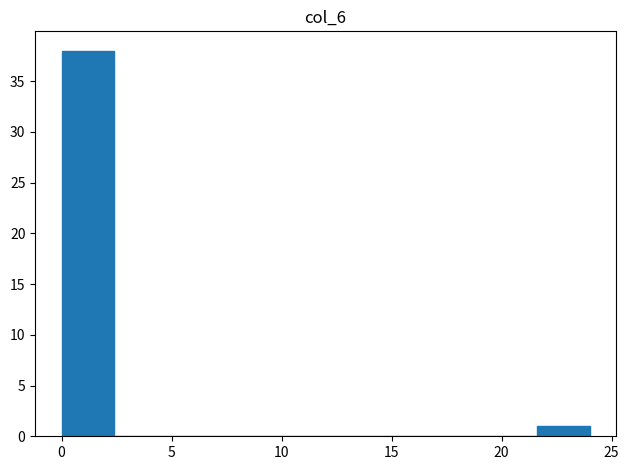

Reading left to right, list every bar in this chart as the range it spans on the x-axis followed by its height. Neither the bar edges nor the heights are printed on the chart, so give them approximately, as read against the axes.

0.0 to 2.4: 38
2.4 to 4.8: 0
4.8 to 7.2: 0
7.2 to 9.6: 0
9.6 to 12.0: 0
12.0 to 14.4: 0
14.4 to 16.8: 0
16.8 to 19.2: 0
19.2 to 21.6: 0
21.6 to 24.0: 1